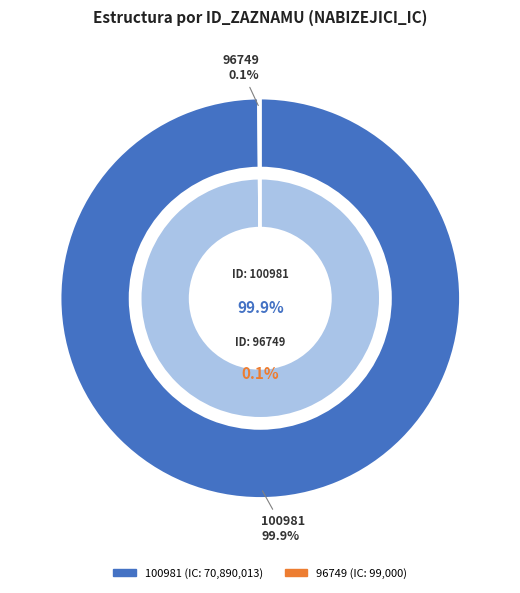

What portion of the pie excludes 100981?

0.1%